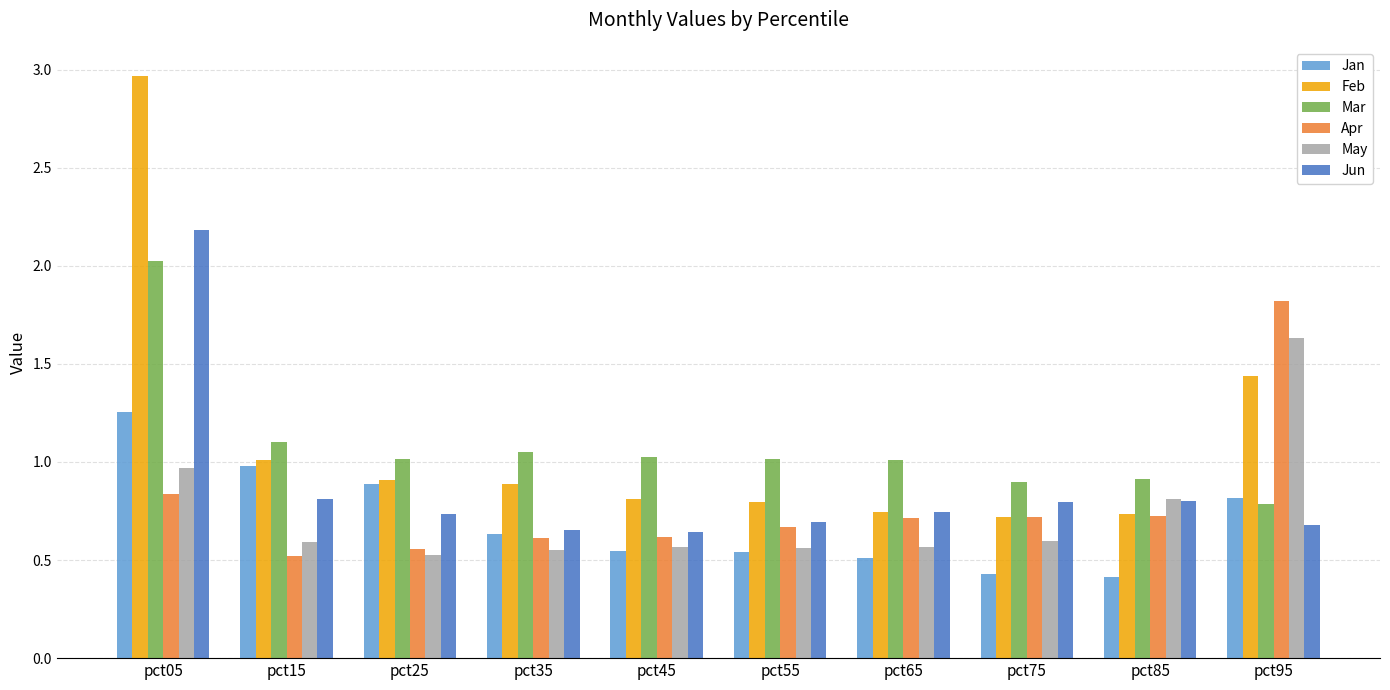

Which category has the highest value across all series?

pct05